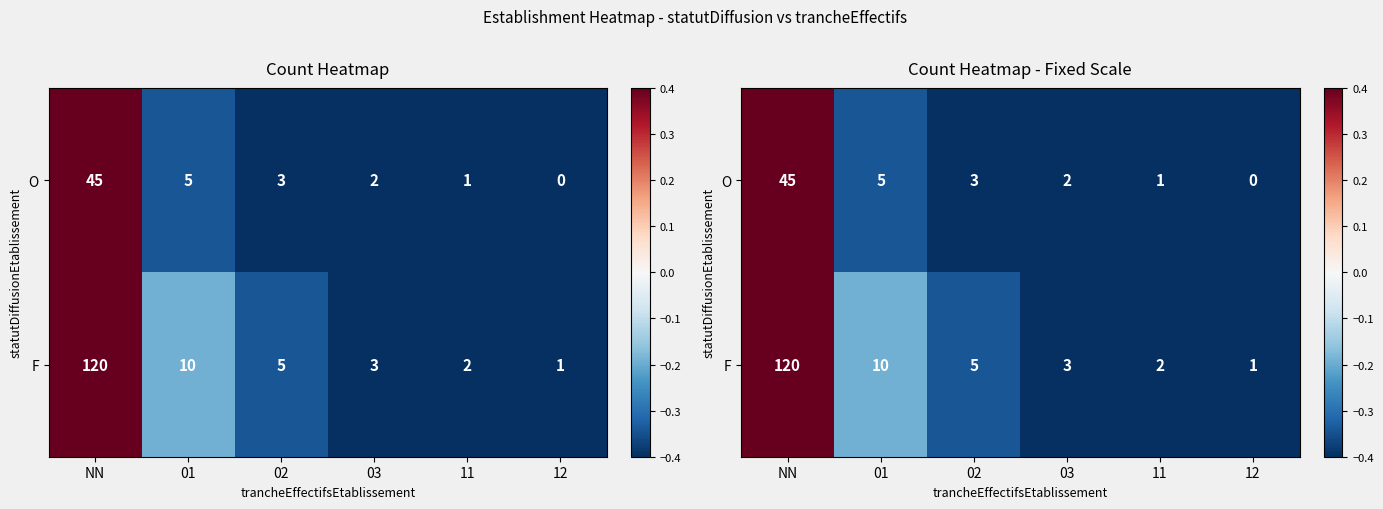

At which label is F closest to 0?

01